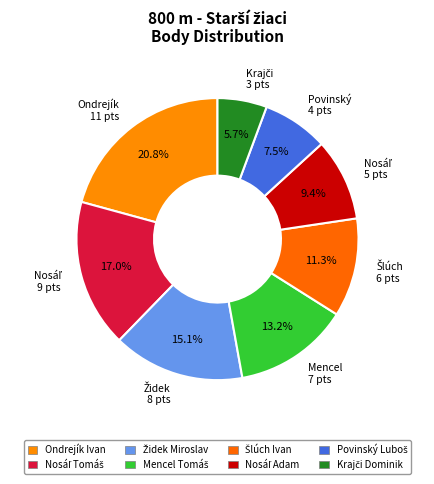

Count the number of slices in the pie.

8